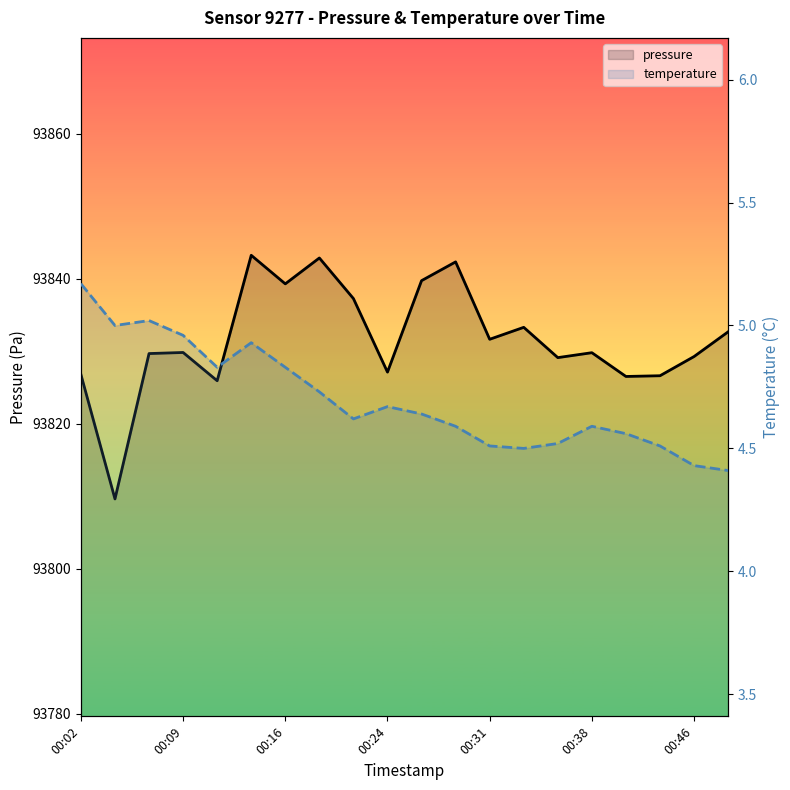

List the series in order of their overall mean, highest first.

pressure, temperature